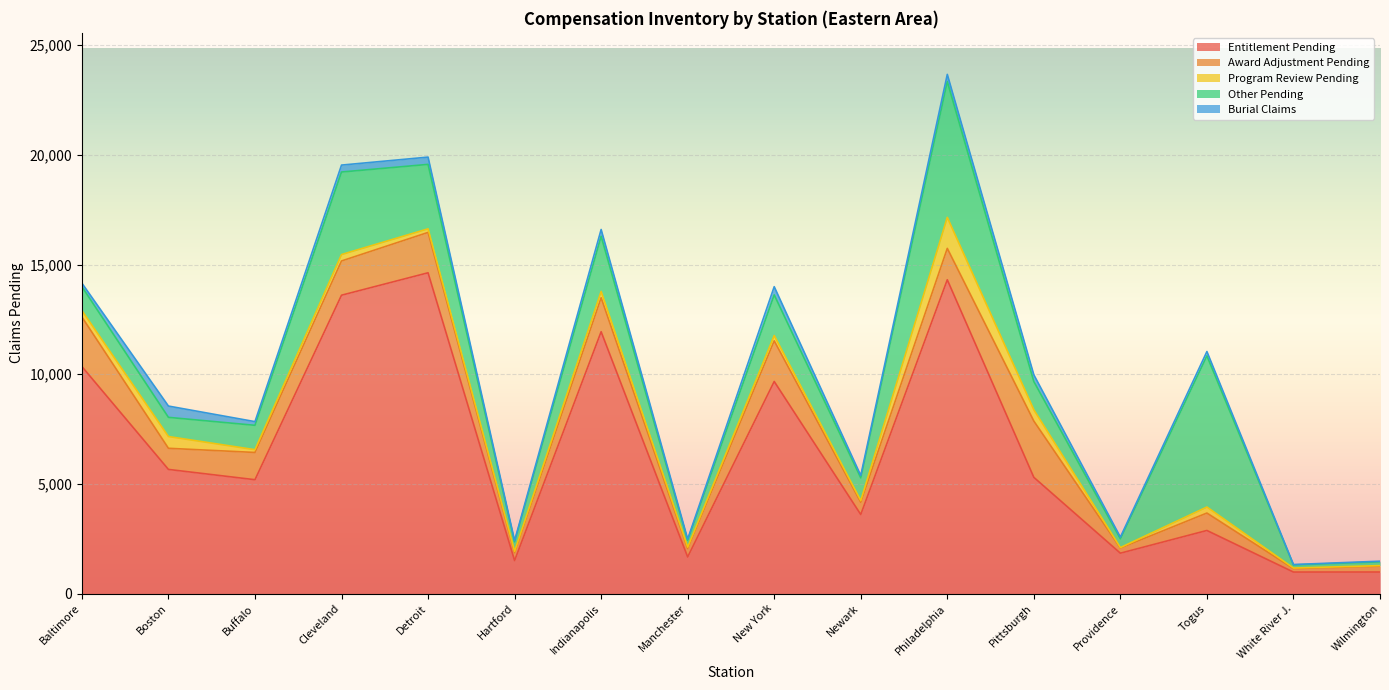

What is the value of the Award Adjustment Pending point at the 3rd from the left?

1242